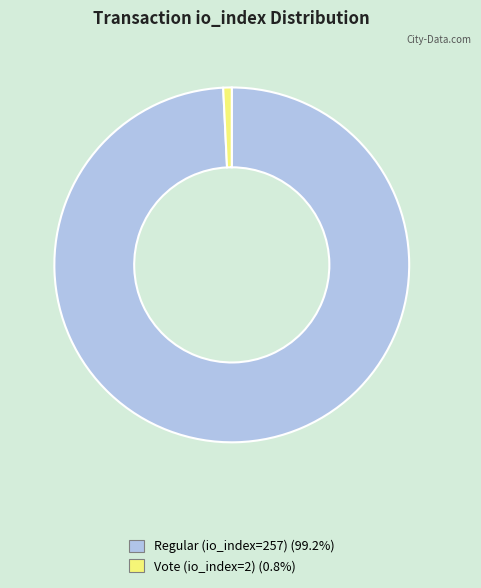

Which category accounts for the majority?

Regular (io_index=257)